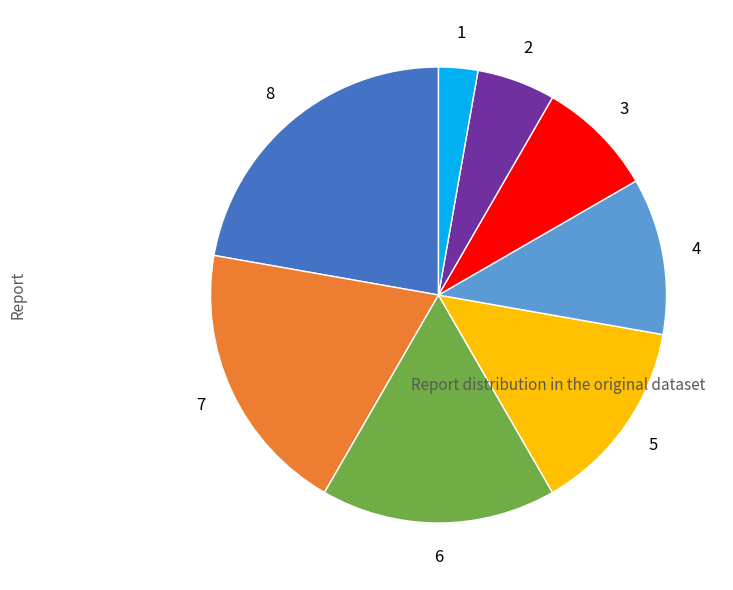

Is there any slice that represents more than half of the pie?

No